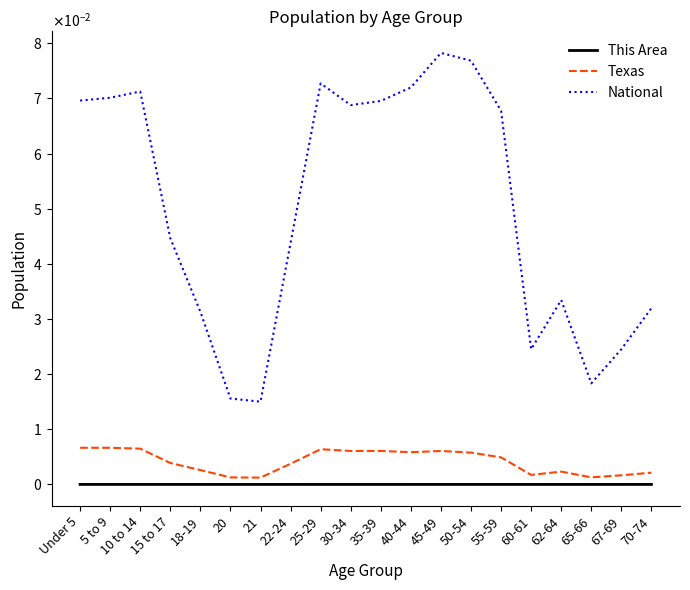

True or false: National and This Area cross at least once.

False